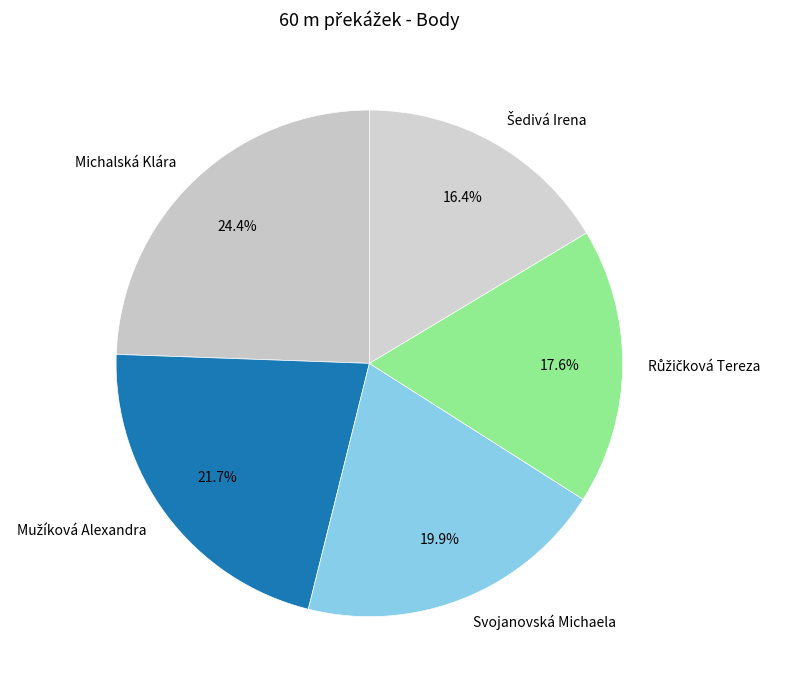

Approximately how many times larger is the value at Svojanovská Michaela compared to Michalská Klára?

0.8